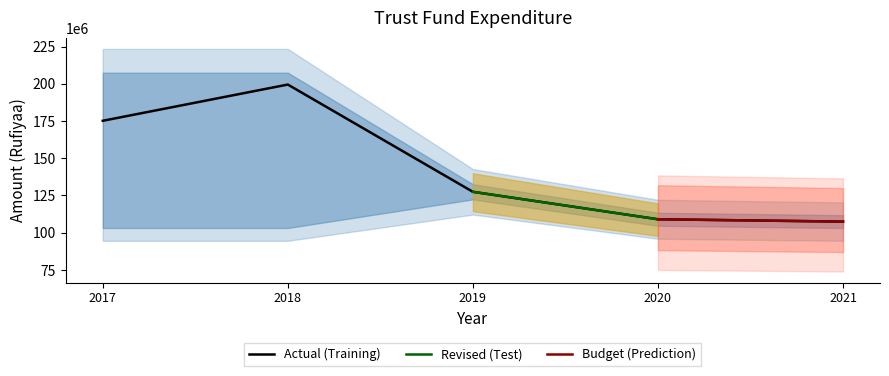

How many data points in Budget (2020) are above 109020510?

1